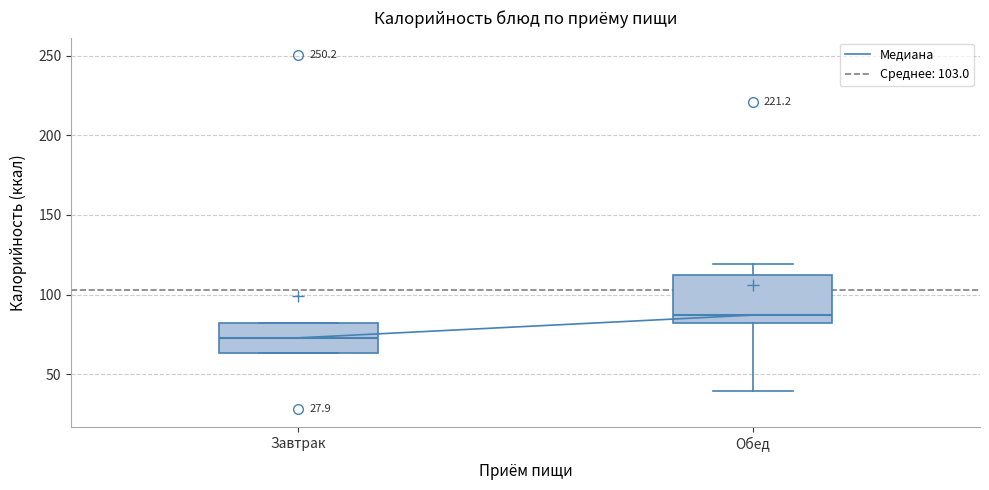

Where does the lower whisker of the box for Обед end on the y-axis? The values are not printed on the chart, so give them approximately, as read against the axis.

40